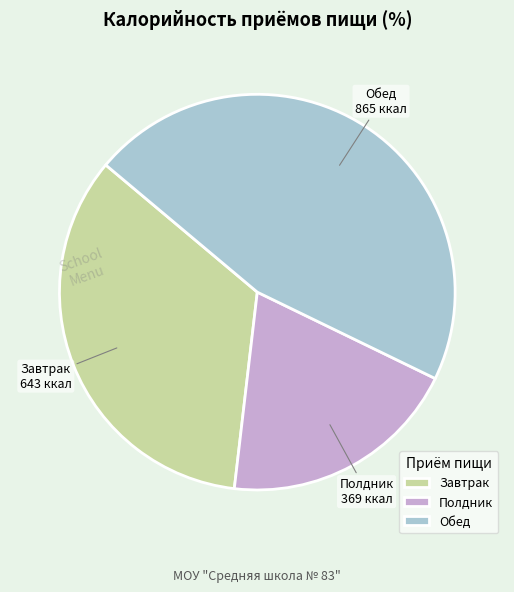

Which category has the smallest portion of the pie?

Полдник